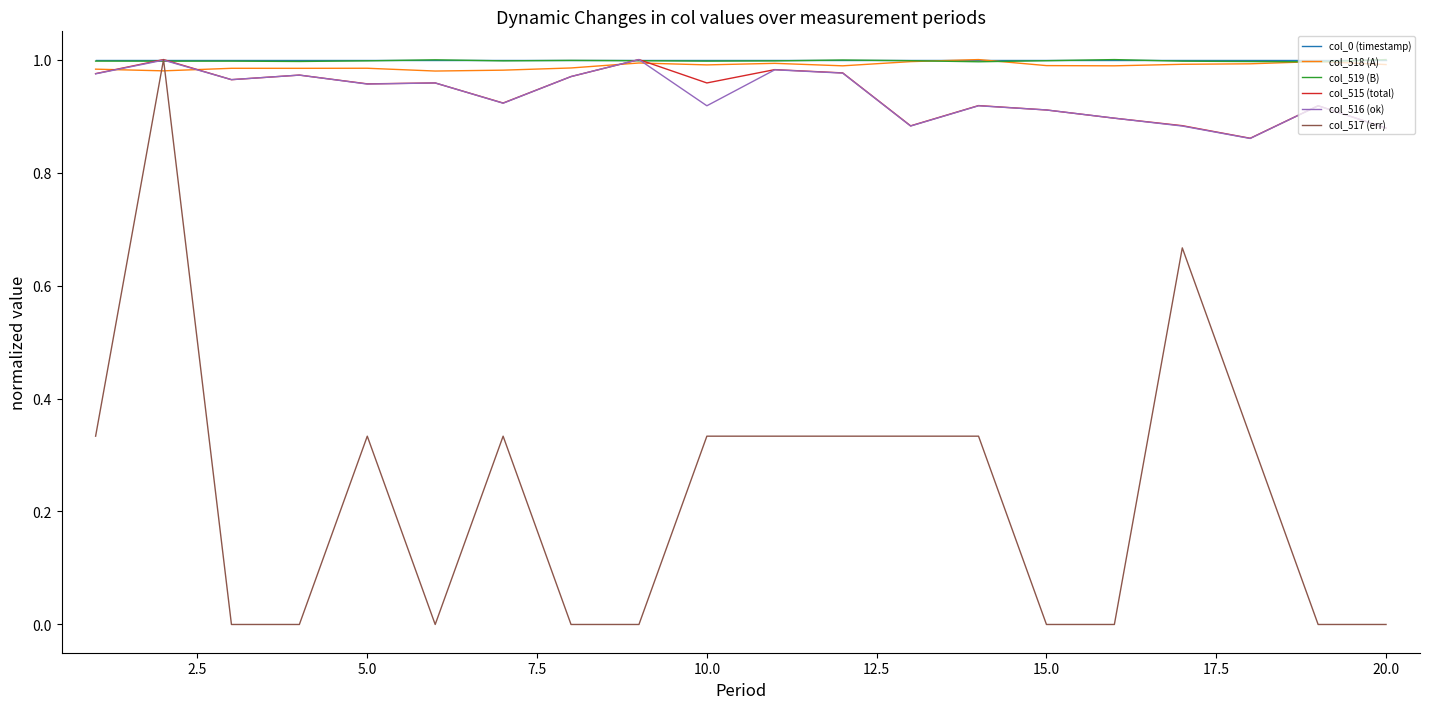

How many lines are shown in the chart?

6